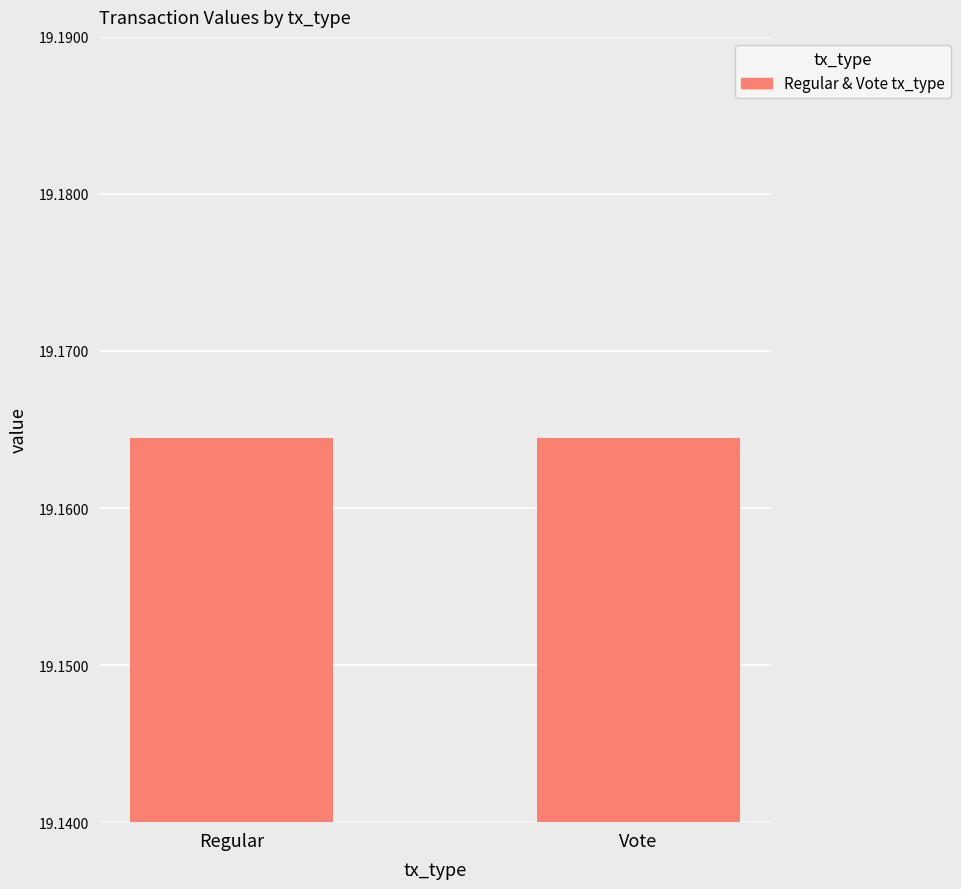

Is it true that Vote equals 19.2 at 350?

True